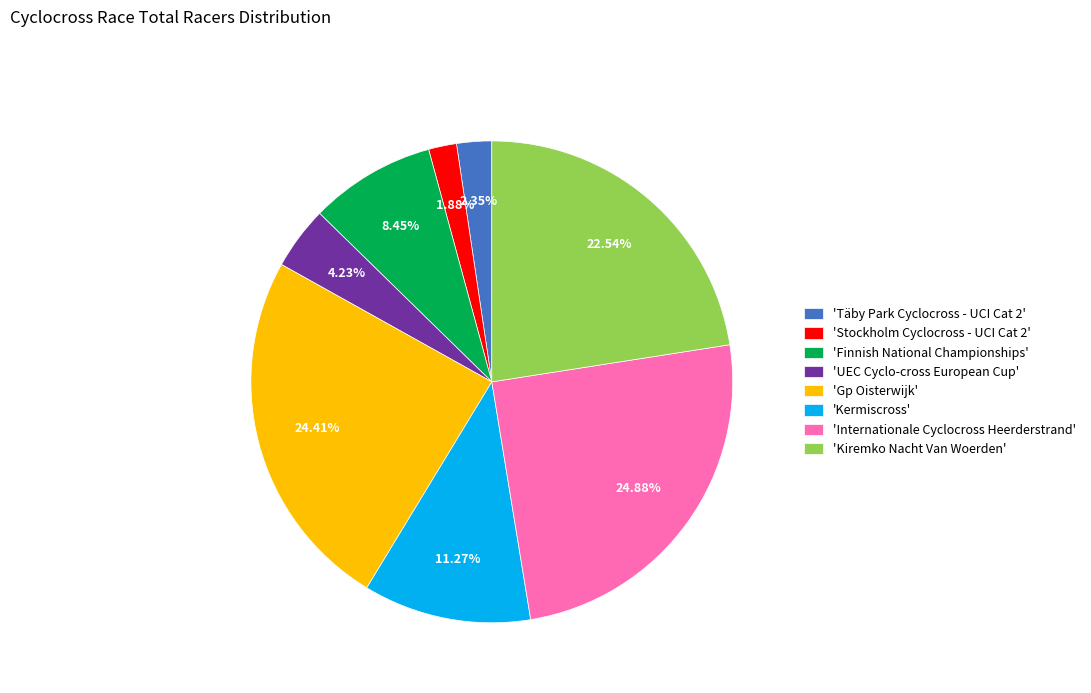

Combined, do 'Kiremko Nacht Van Woerden' and 'Stockholm Cyclocross - UCI Cat 2' account for over 50%?

No